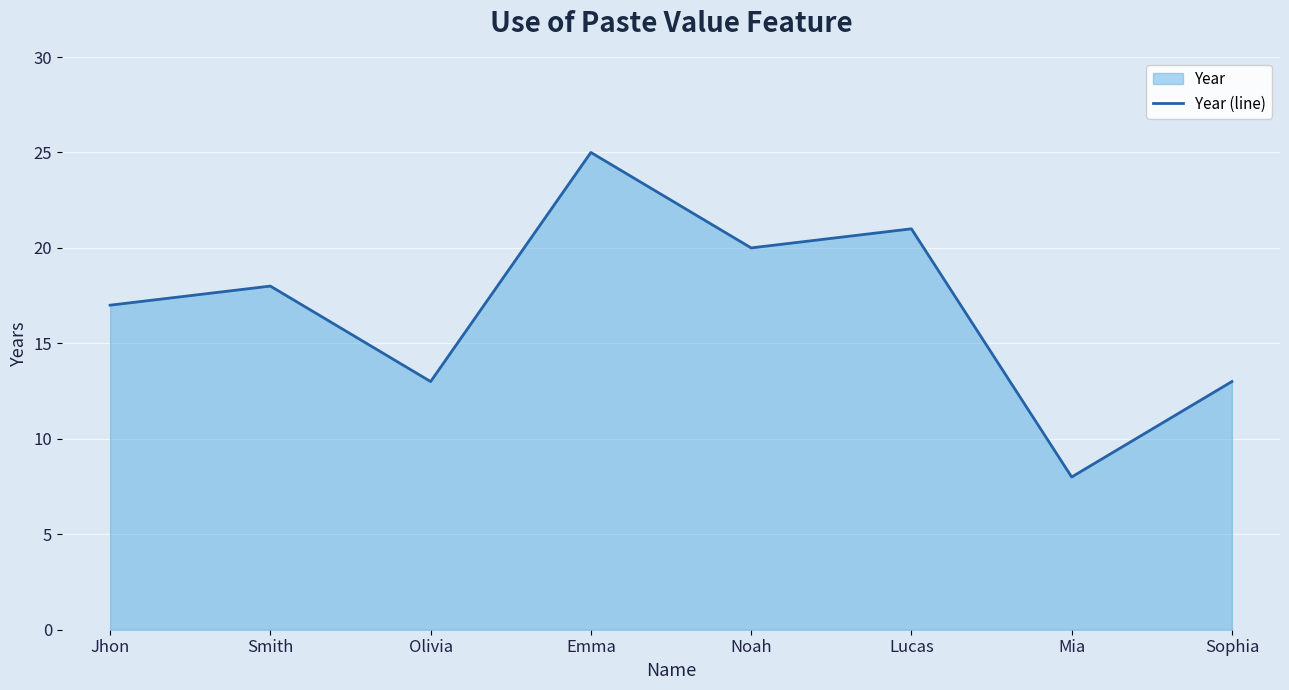

The chart shows a value of 4 at Mia. True or false?

False